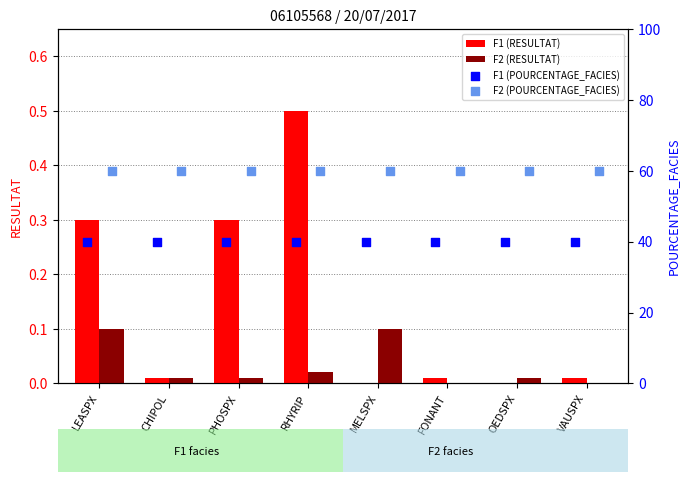

Which series reaches the maximum Y coordinate?

F2 (POURCENTAGE_FACIES)